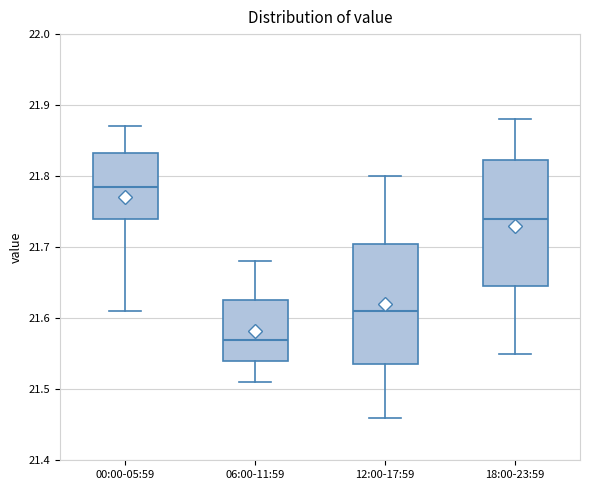

Which box's median line is the highest?

00:00-05:59